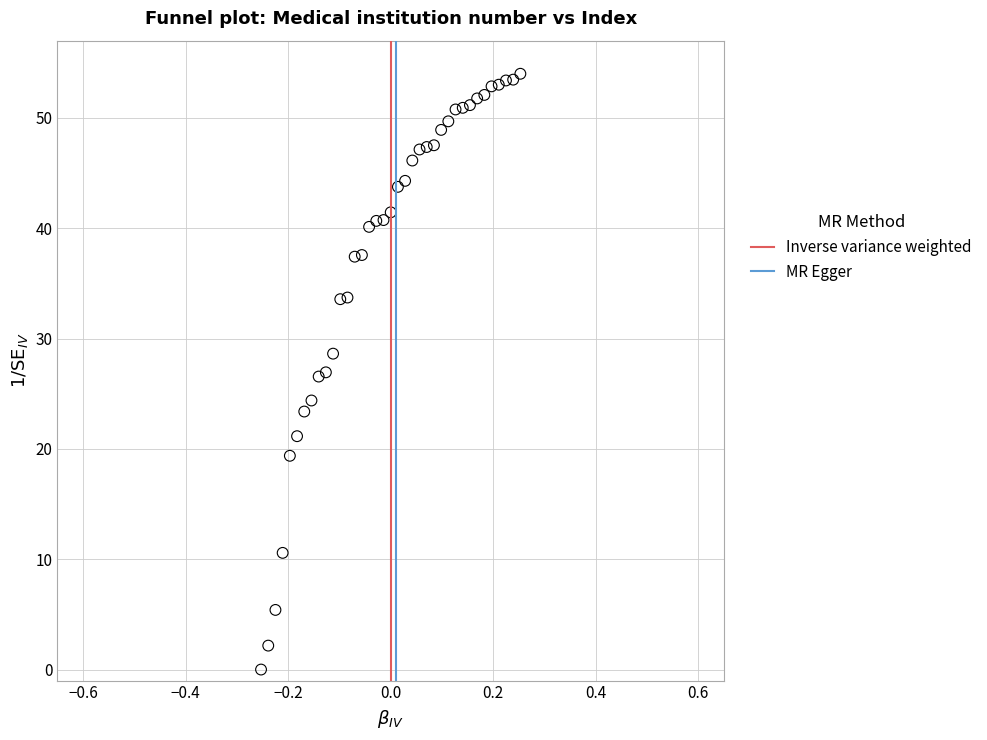

What is the range of Y values (max minus min)?

54.0